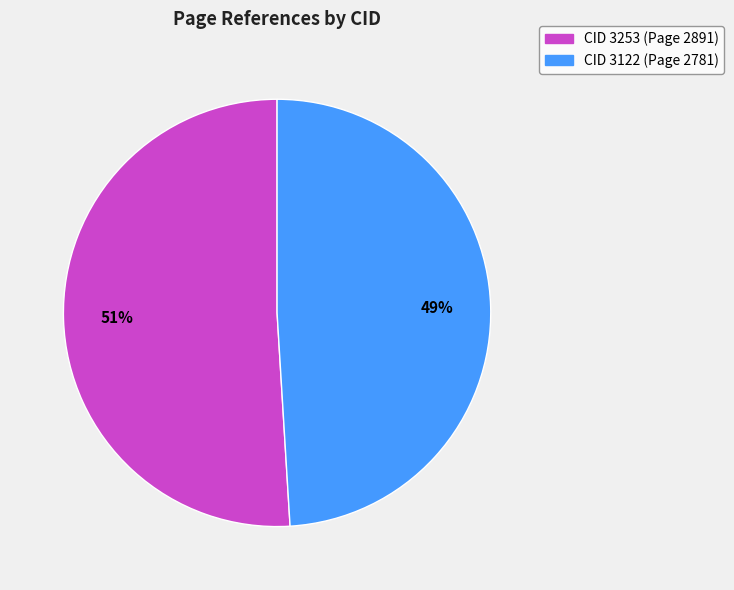

Does any single category account for the majority?

Yes